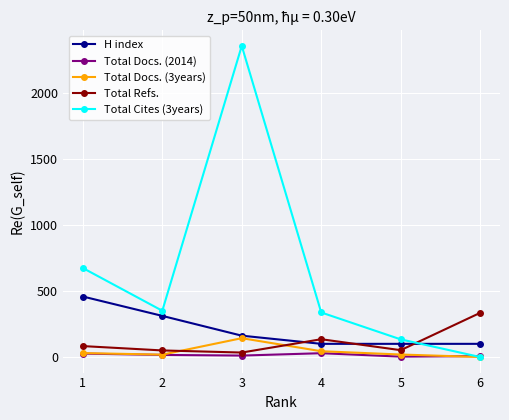

Does the chart have visible grid lines?

Yes